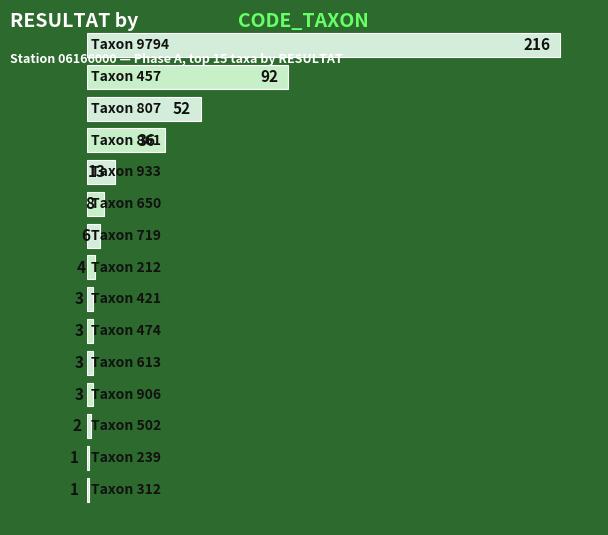

Does the chart contain any negative values?

No